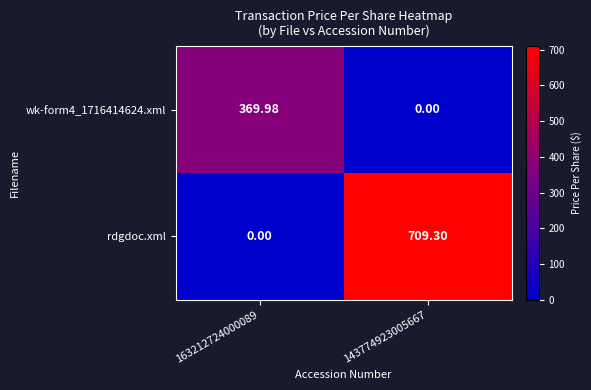

At how many categories does at least one series exceed 405?

1